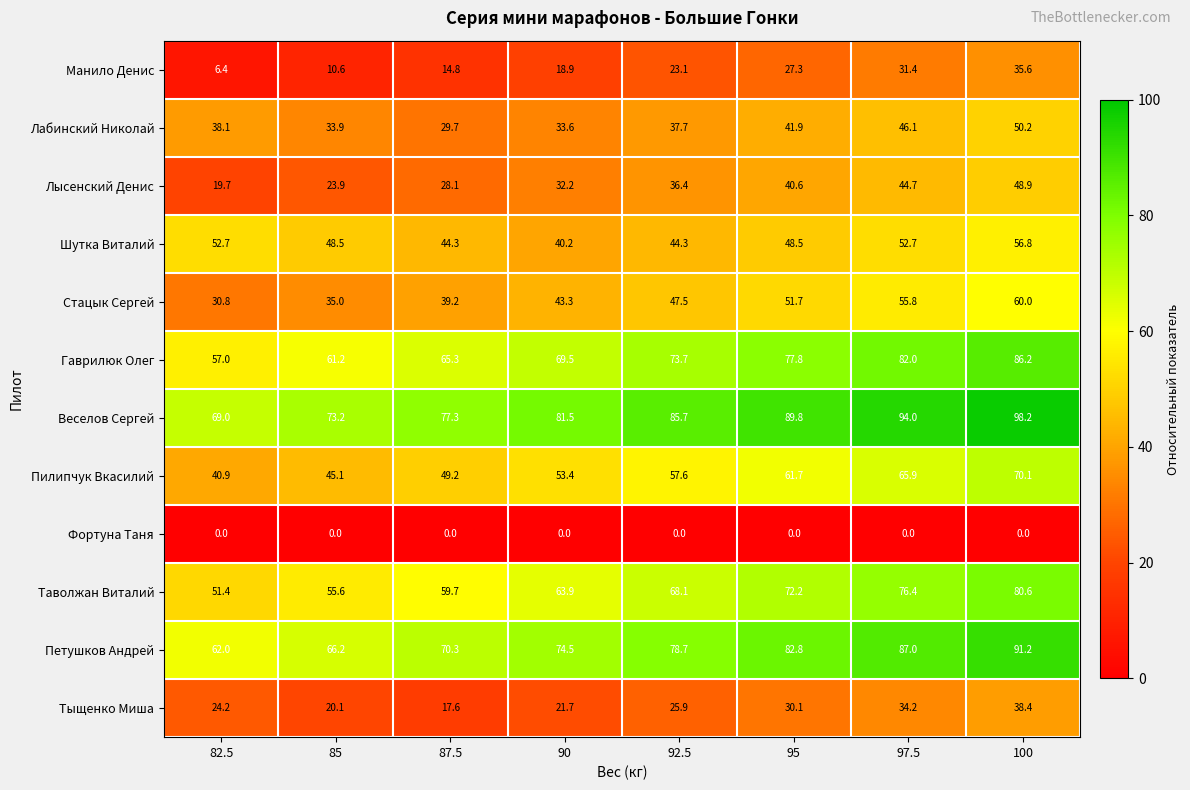

The value of Петушков Андрей at 92.5 is 53.7. True or false?

False